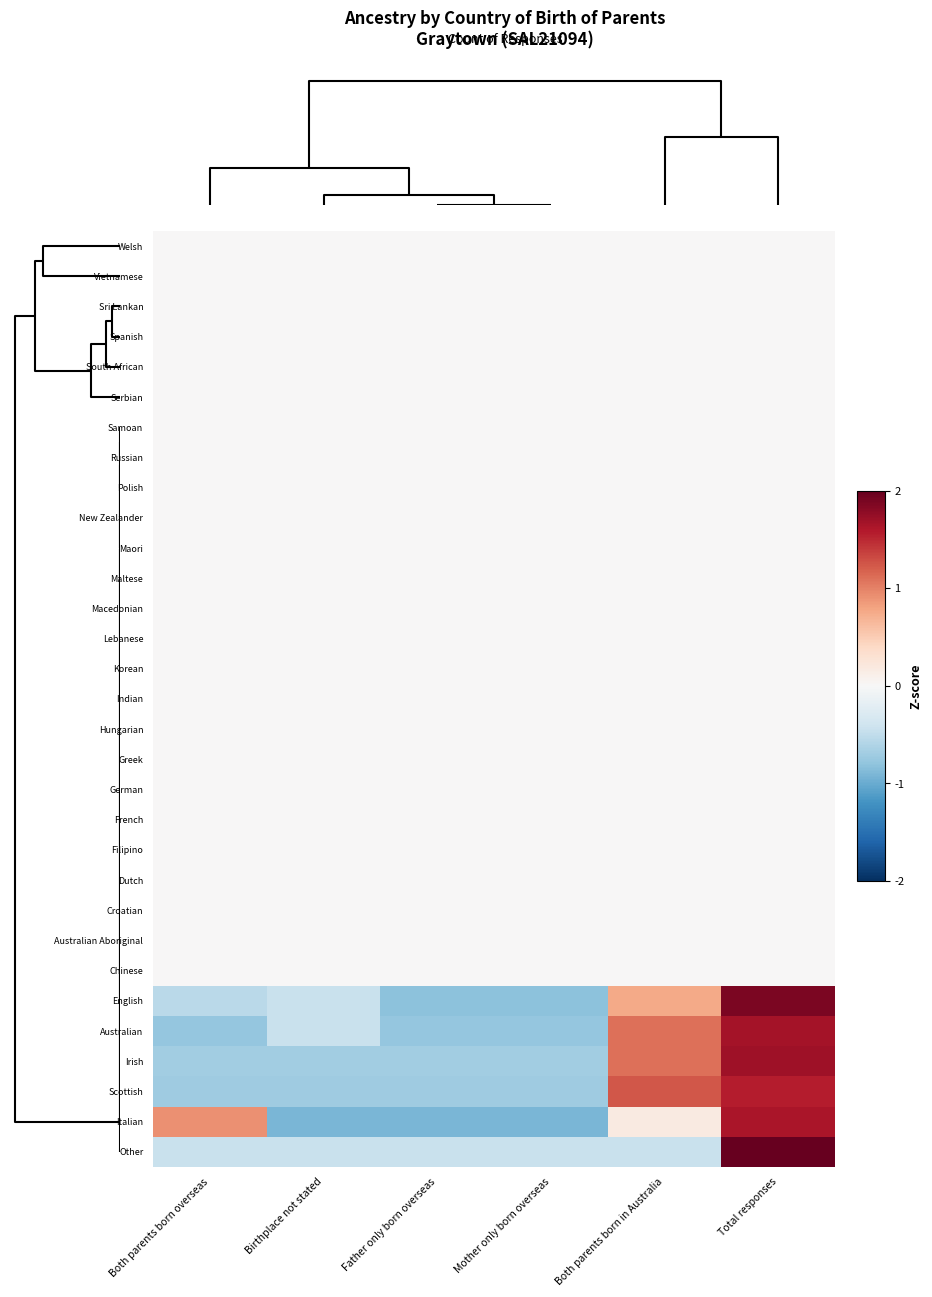

What is the spread (max minus min) of values at Mother only born overseas?

0.9